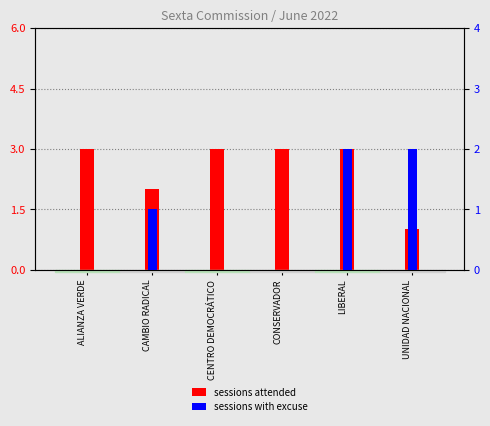

Which category has the highest value across all series?

ALIANZA VERDE